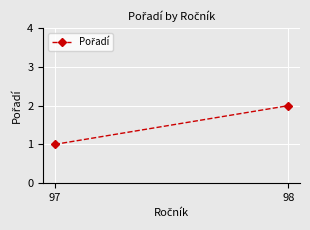

At which category does the chart reach its minimum across all series?

97